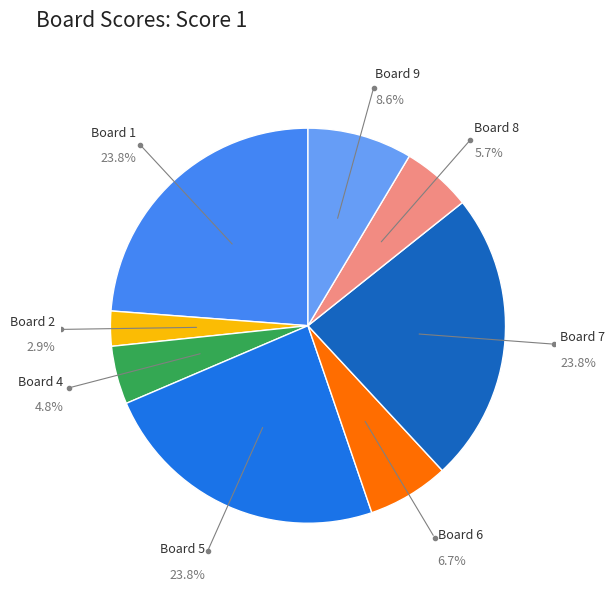

Is the sum of Board 6 and Board 4 greater than half?

No